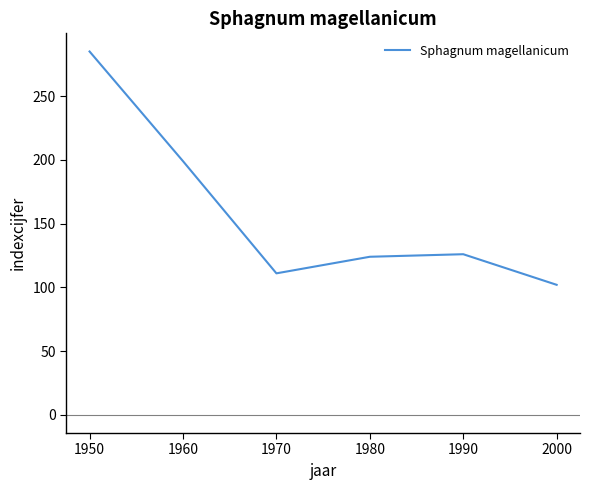

Is it true that the value at 1960 is 87?

False